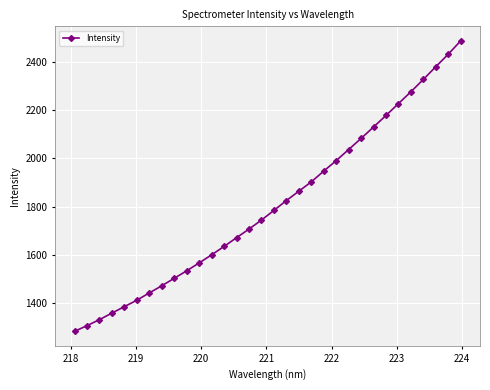

What is the maximum value shown in the chart?

2486.8